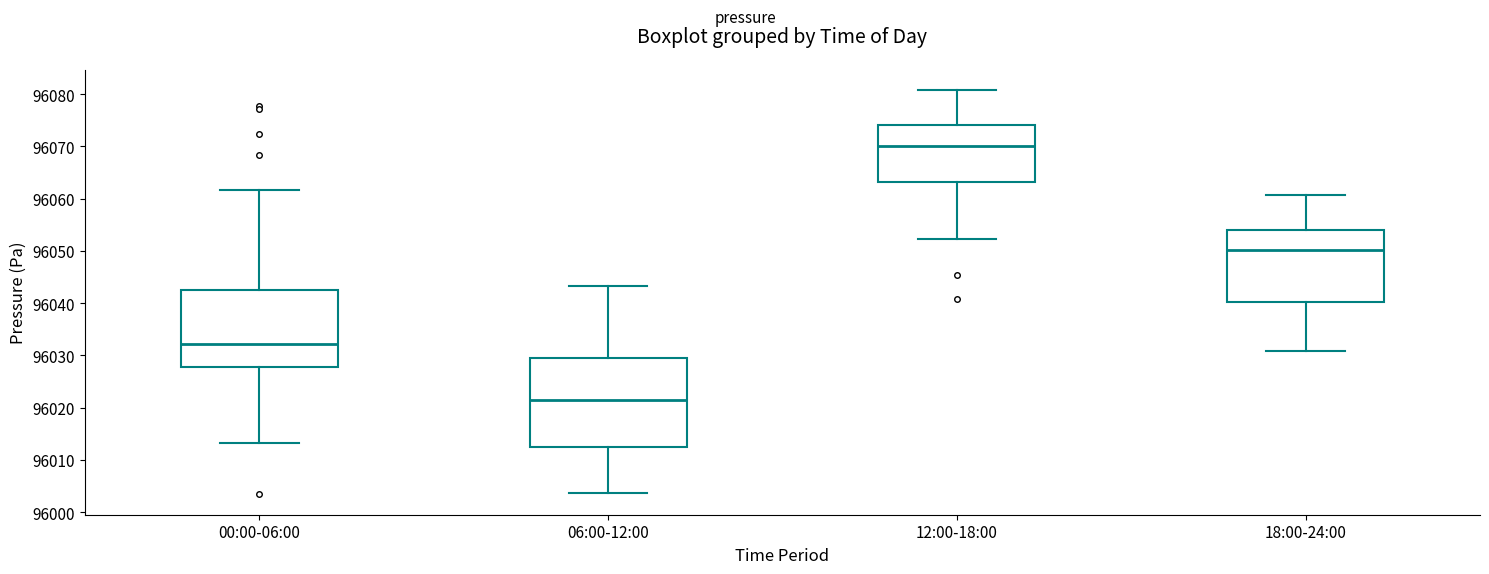

Reading left to right, read every box against the y-axis: the position of its median line, the range the box covers, and the ends of its whiskers. The values are not printed on the chart, so give them approximately, as read against the axis.

00:00-06:00: median 96032, box 96028 to 96042, whiskers 96013 to 96062
06:00-12:00: median 96021, box 96012 to 96030, whiskers 96004 to 96043
12:00-18:00: median 96070, box 96063 to 96074, whiskers 96052 to 96081
18:00-24:00: median 96050, box 96040 to 96054, whiskers 96031 to 96061